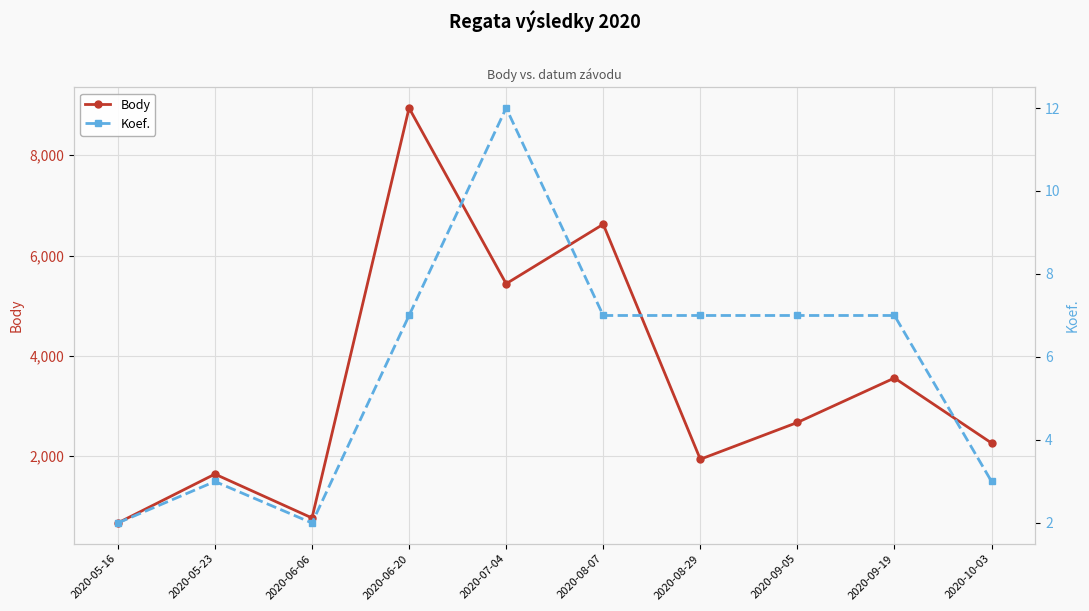

How many interior local peaks does the Koef. series have?

2